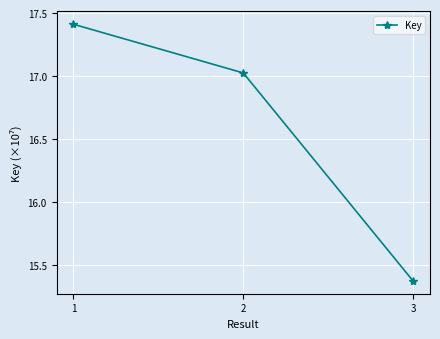

How many data points are above 17?

2